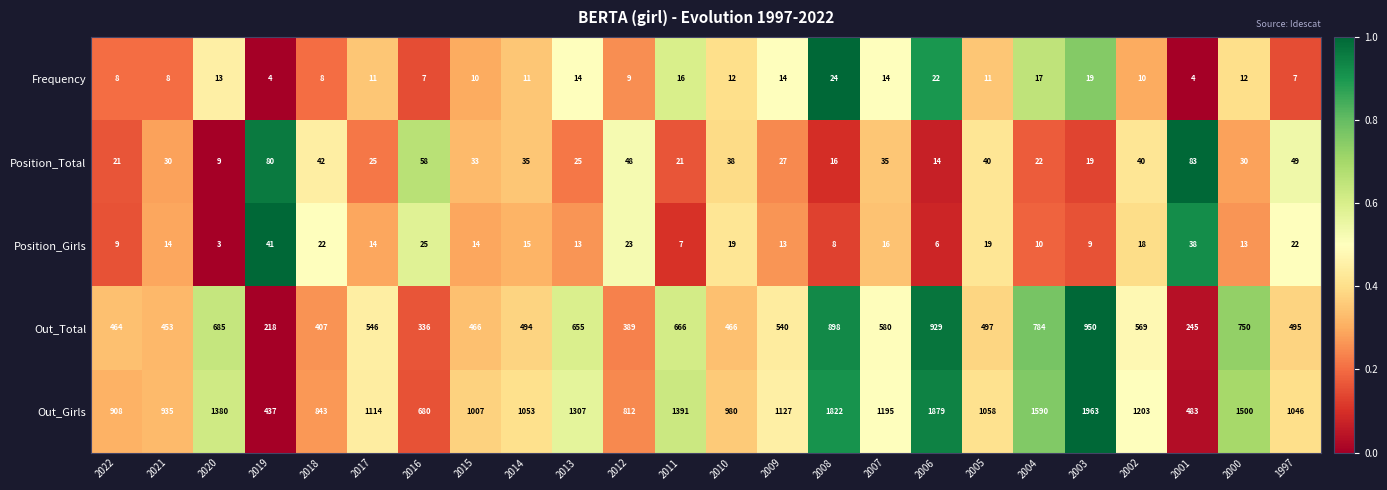

At which label does Position_Total reach its peak?

2001